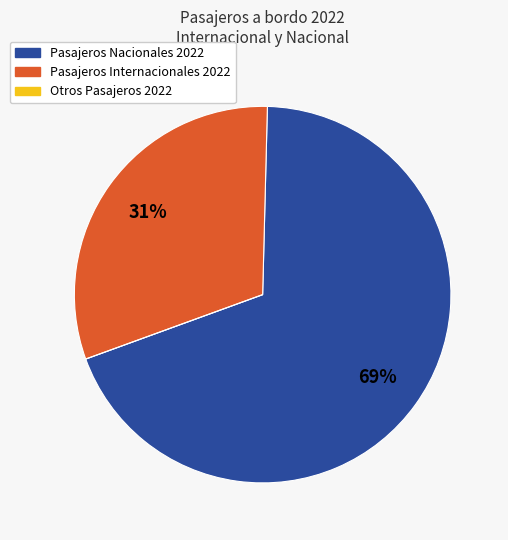

To the nearest percent, what is the average slice percentage?

33%